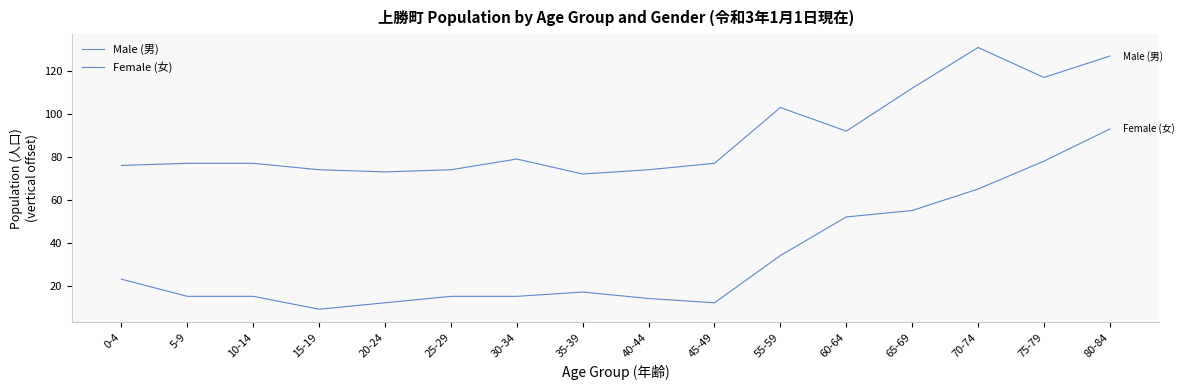

Does the chart have visible grid lines?

No